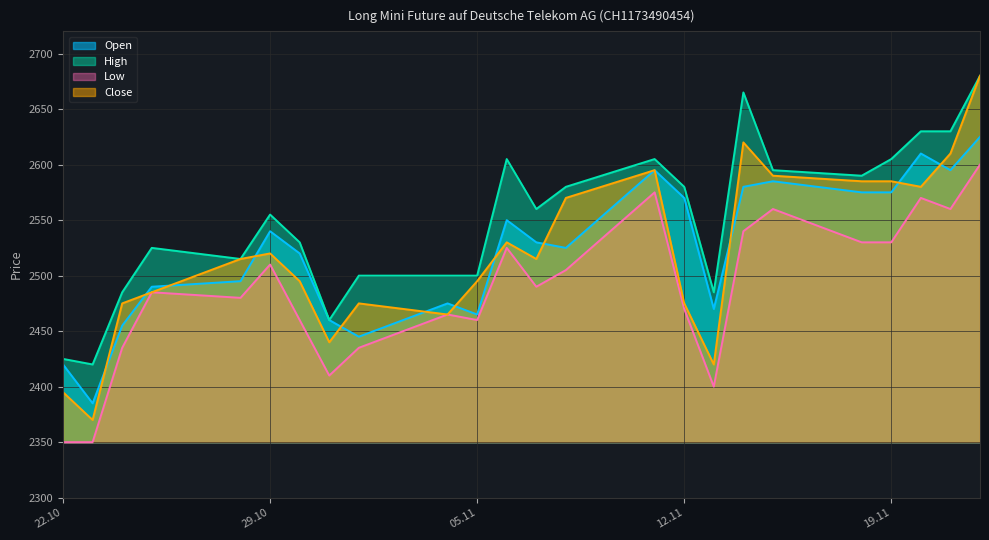

What are all the series names shown in the legend?

Open, High, Low, Close